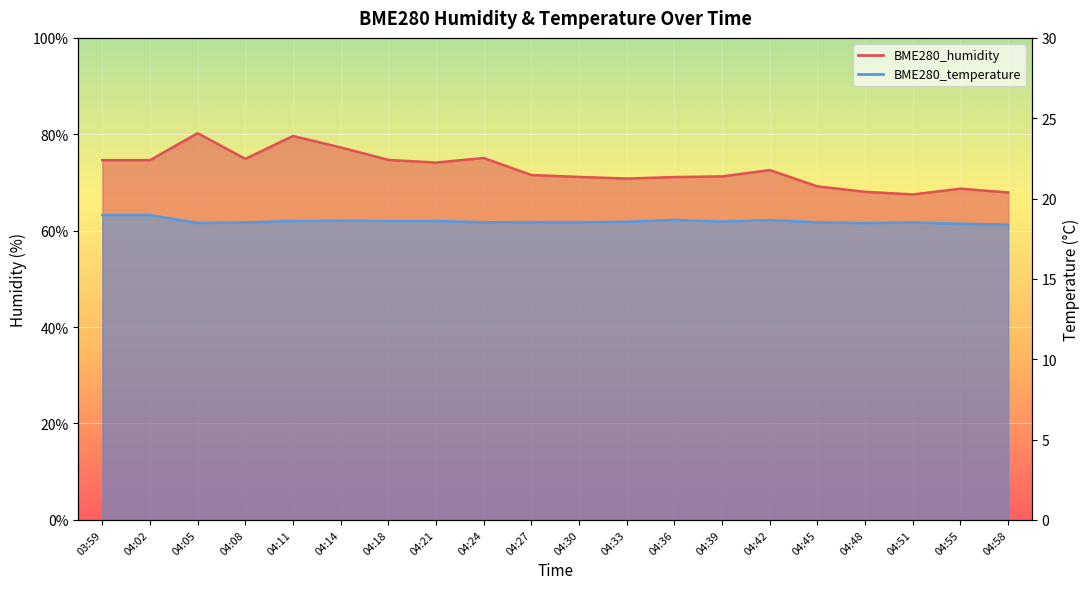

How many lines are shown in the chart?

2